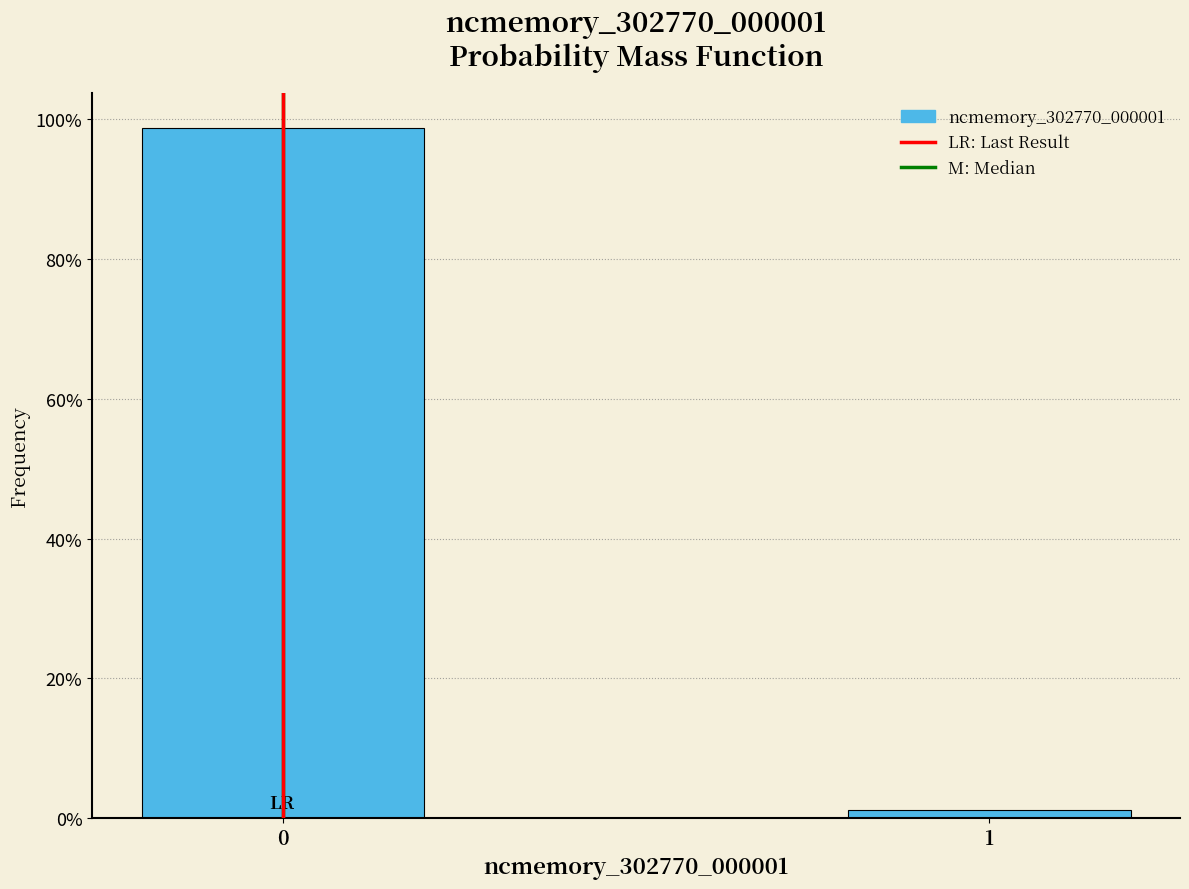

What is the greatest value displayed?

98.8